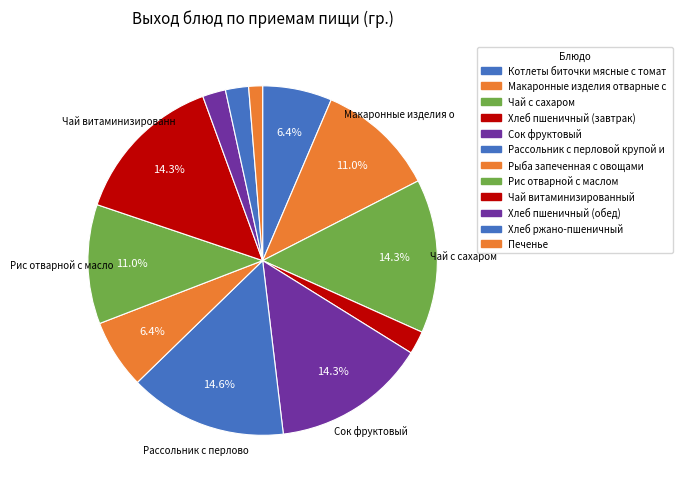

Rank the categories by value from highest to lowest.

Рассольник с перловой крупой и сметаной, Чай с сахаром, Сок фруктовый, Чай витаминизированный, Макаронные изделия отварные с маслом, Рис отварной с маслом, Котлеты биточки мясные с томатным соусом, Рыба запеченная с овощами, Хлеб пшеничный (завтрак), Хлеб пшеничный (обед), Хлеб ржано-пшеничный, Печенье